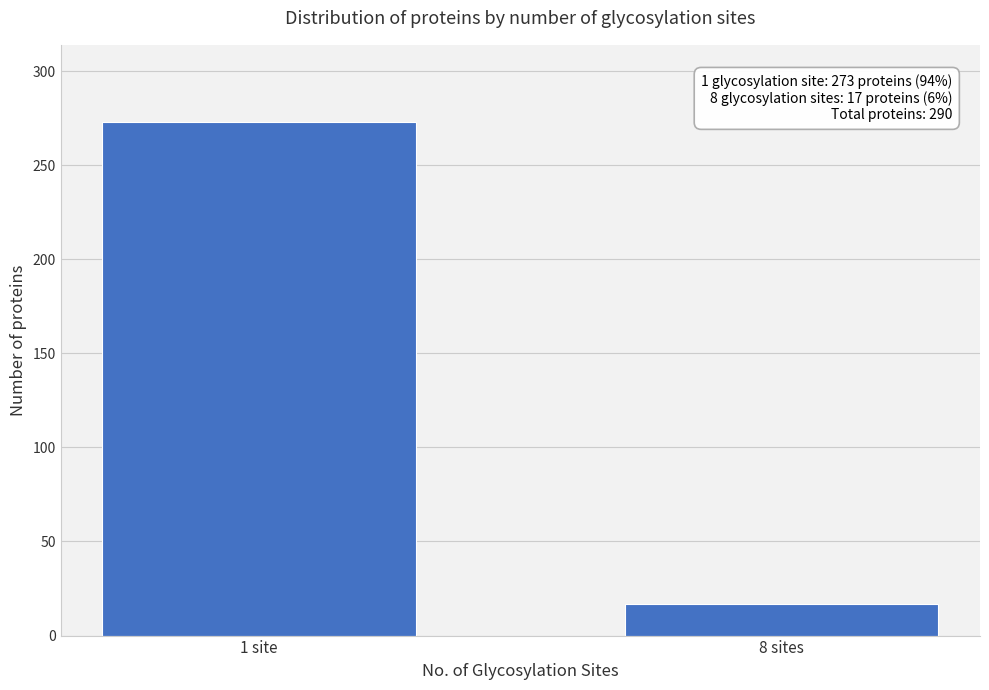

Reading right to left, what are all the values shown in this chart?

8 sites=17	1 site=273